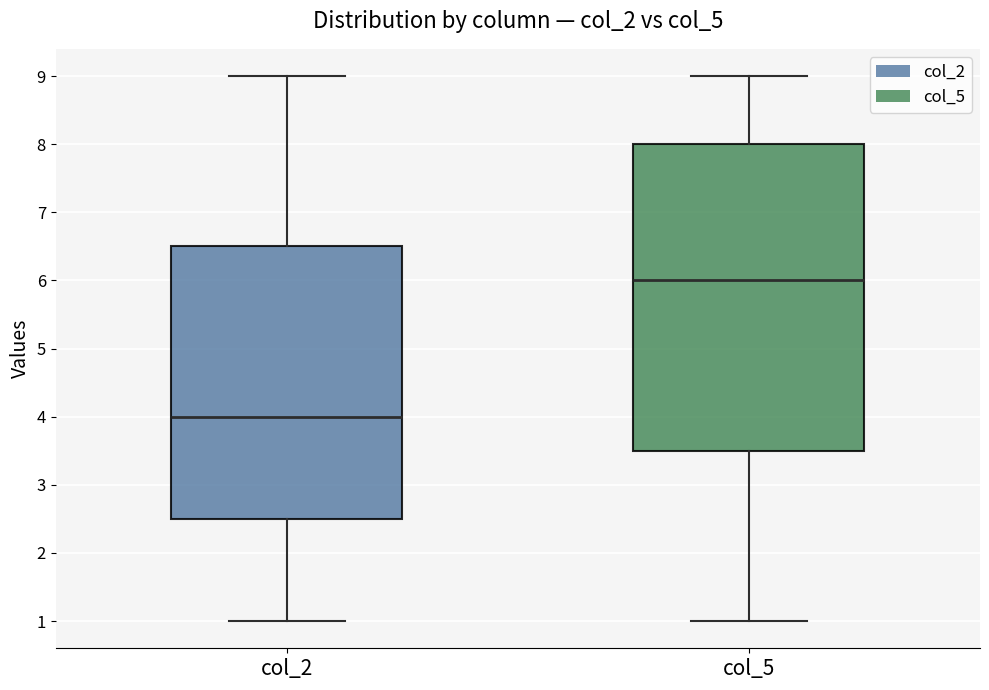

Which box has the highest median line?

col_5